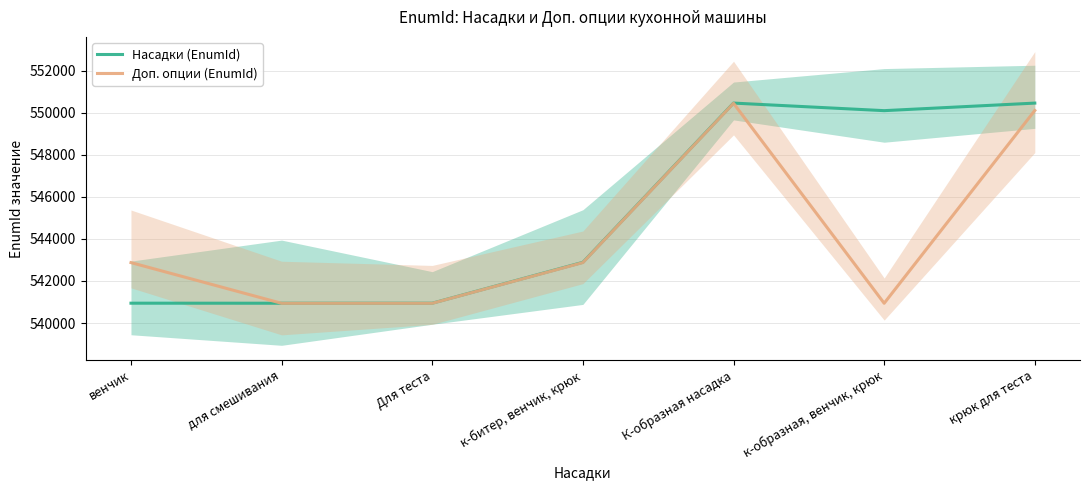

What value does the Насадки (EnumId) series have at К-образная насадка, to the nearest 10?

550450